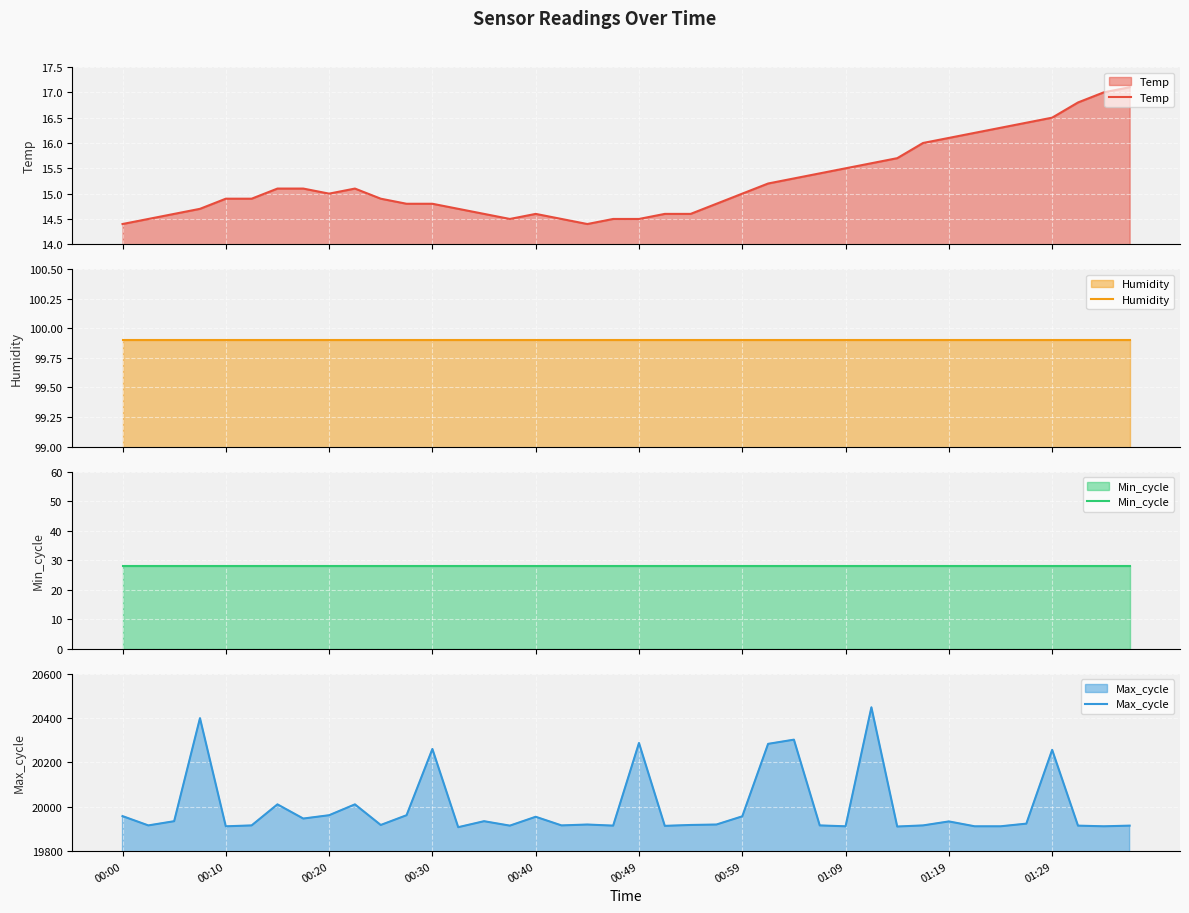

Between 24 and 34, which series saw the biggest shift?

Max_cycle